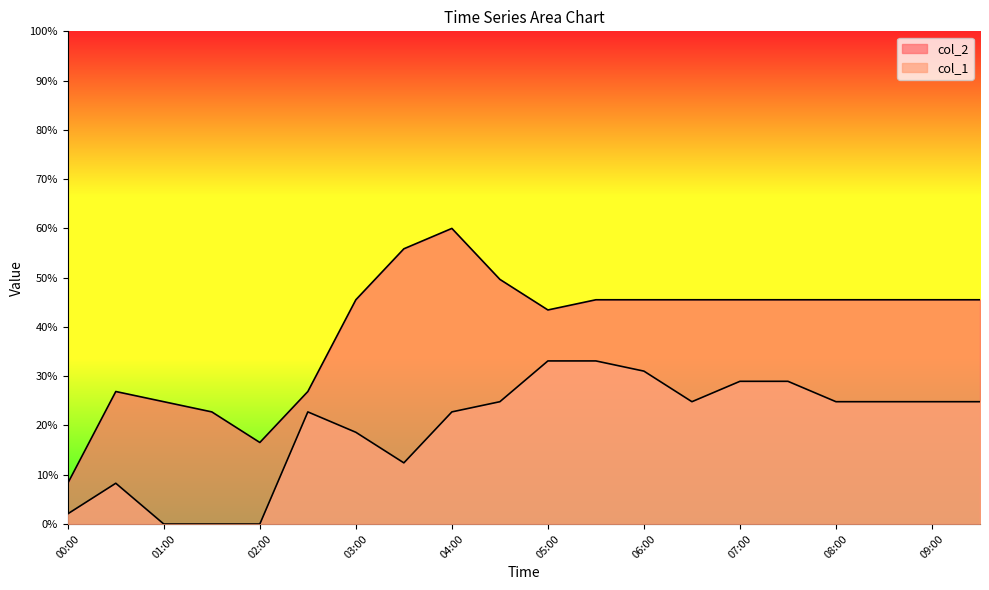

What is the value of the col_1 point at the 8th from the left?

12.4